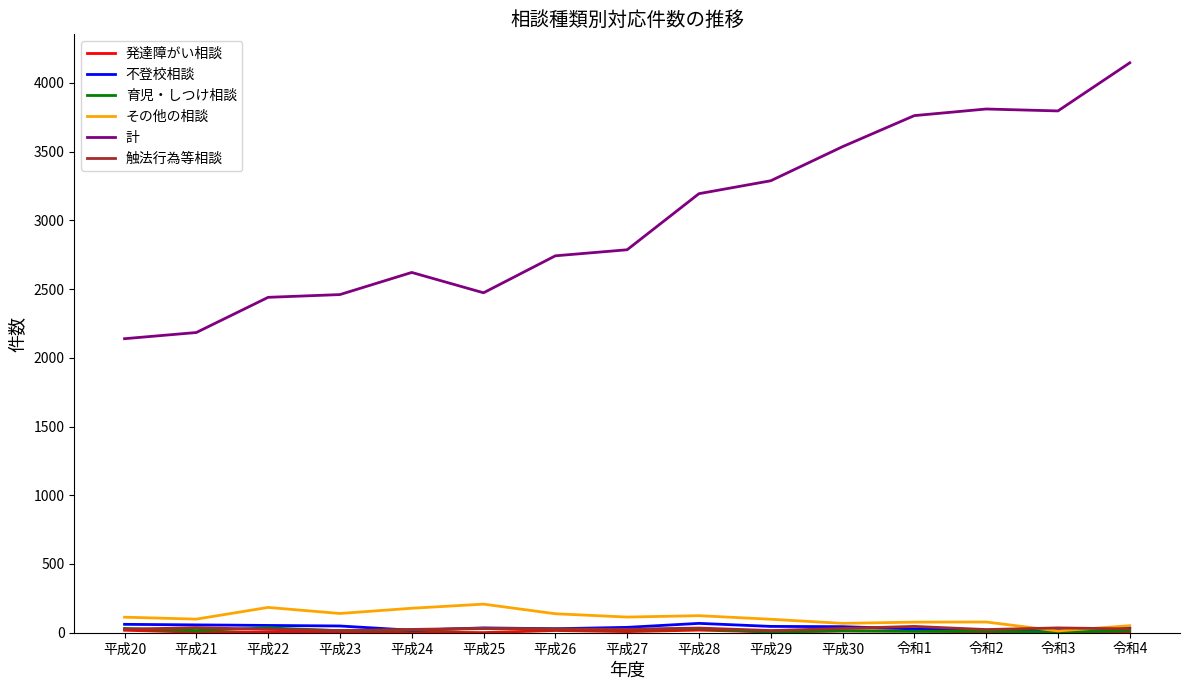

True or false: 触法行為等相談 and 計 cross at least once.

False